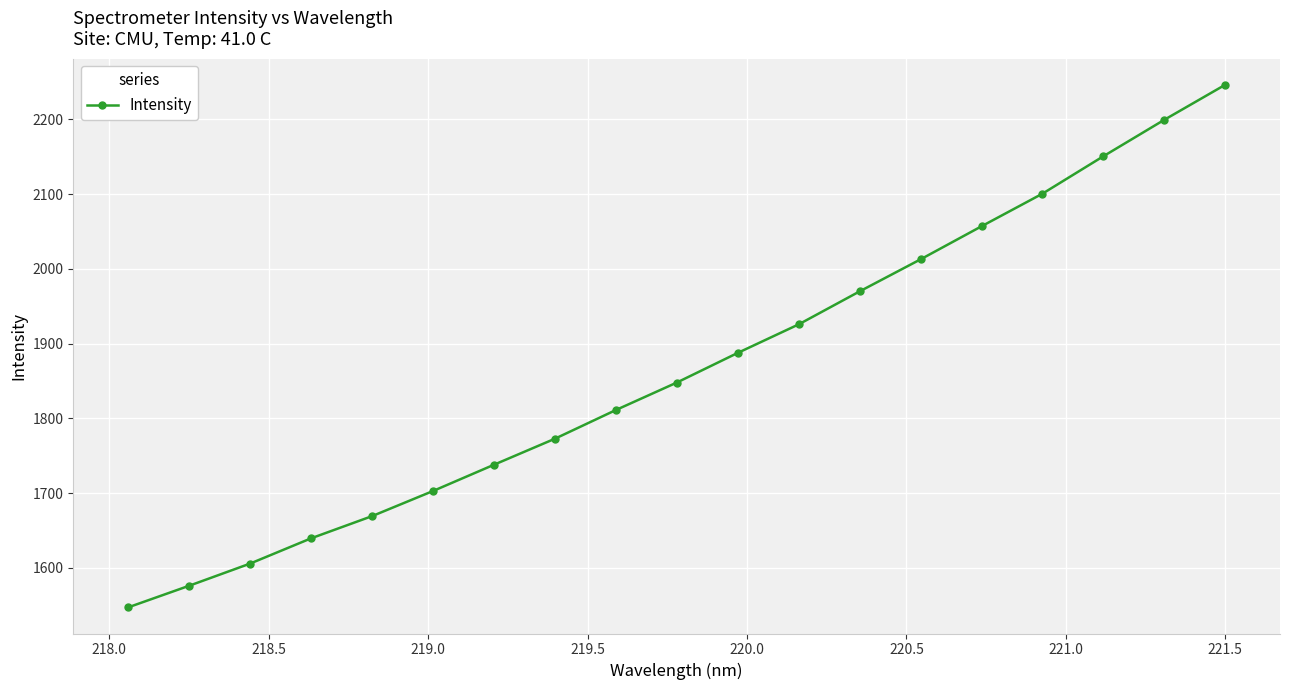

What is the value of the 15th point from the left?

2056.8